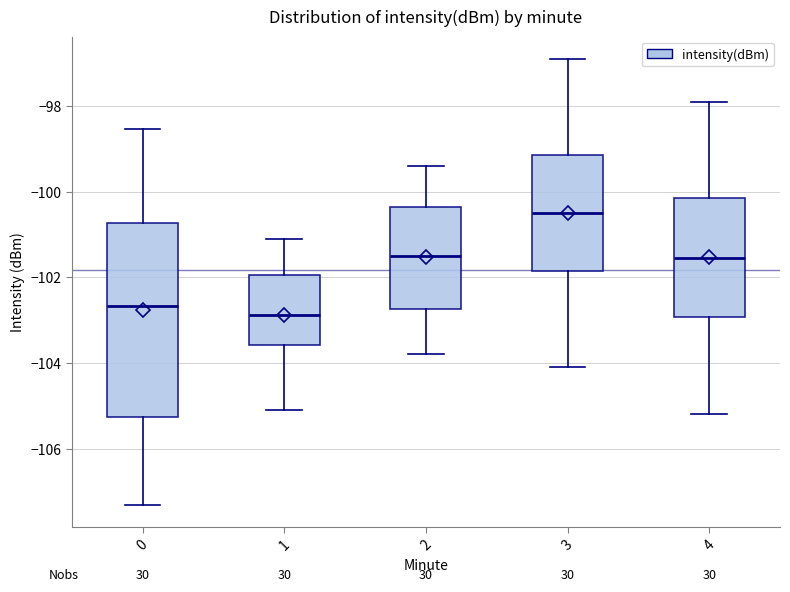

Where does the upper whisker of the box at x = 4 end on the y-axis? The values are not printed on the chart, so give them approximately, as read against the axis.

-97.8